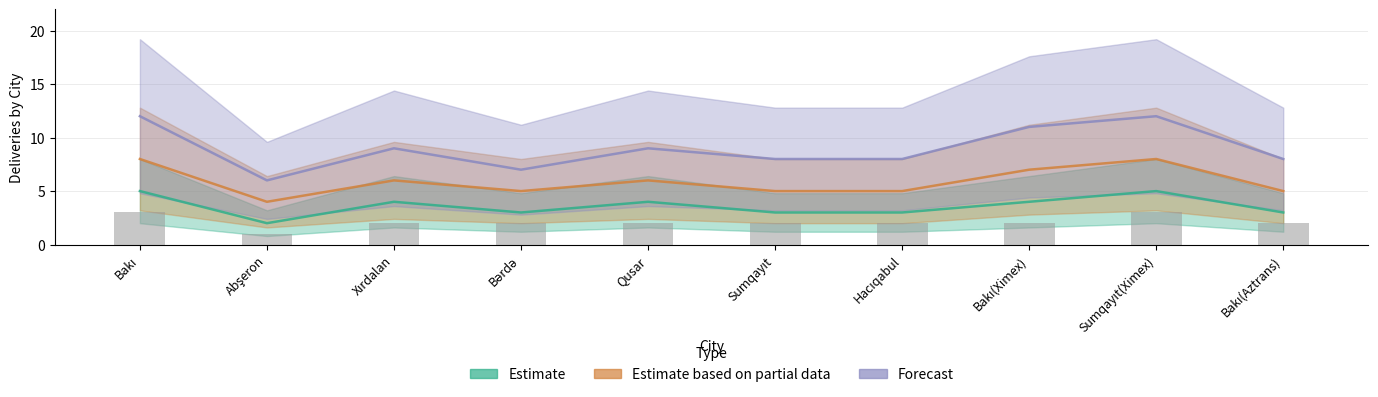

How many data points does each series have?

10